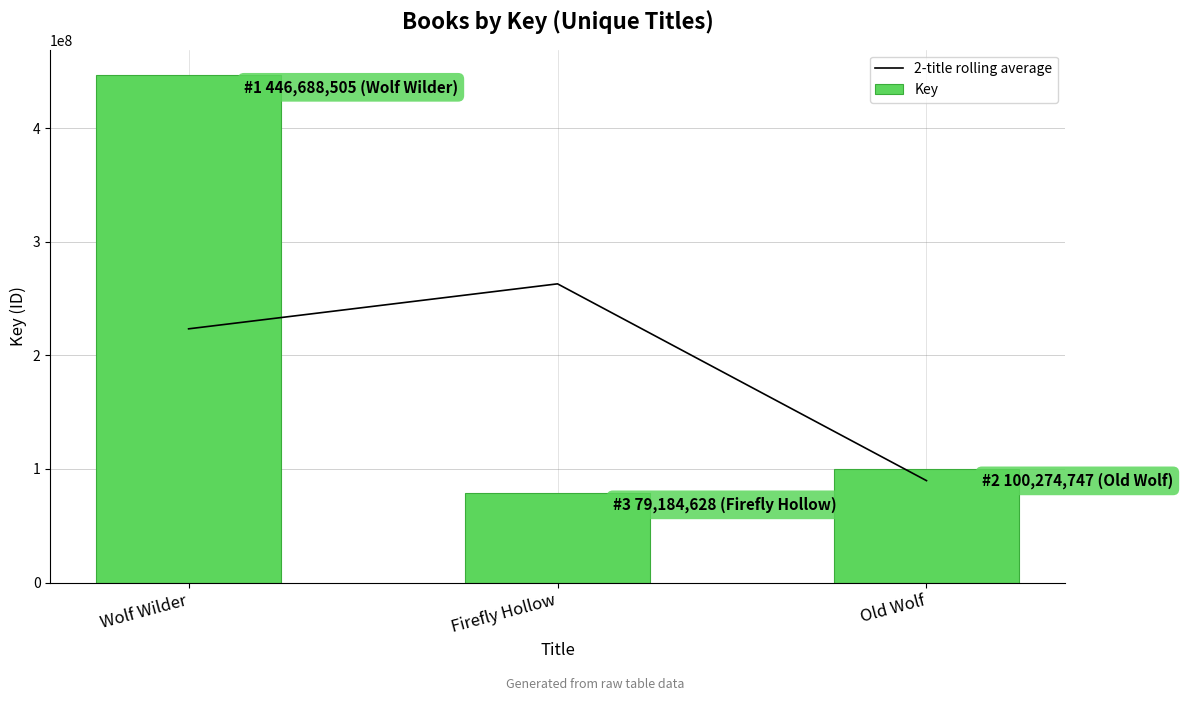

Which label corresponds to the largest value in the chart?

Wolf Wilder